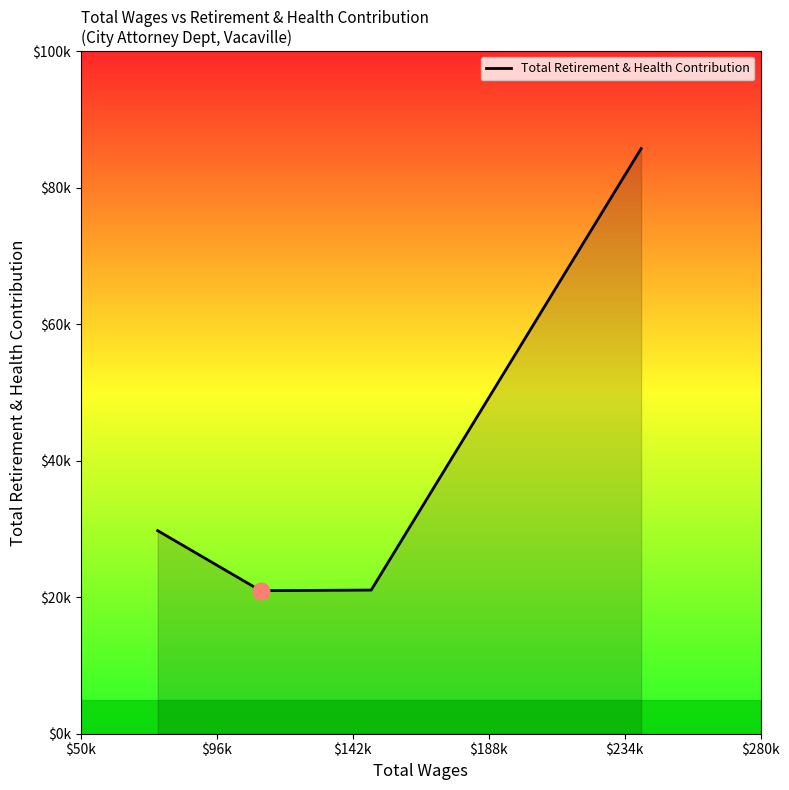

Does the chart have visible grid lines?

No